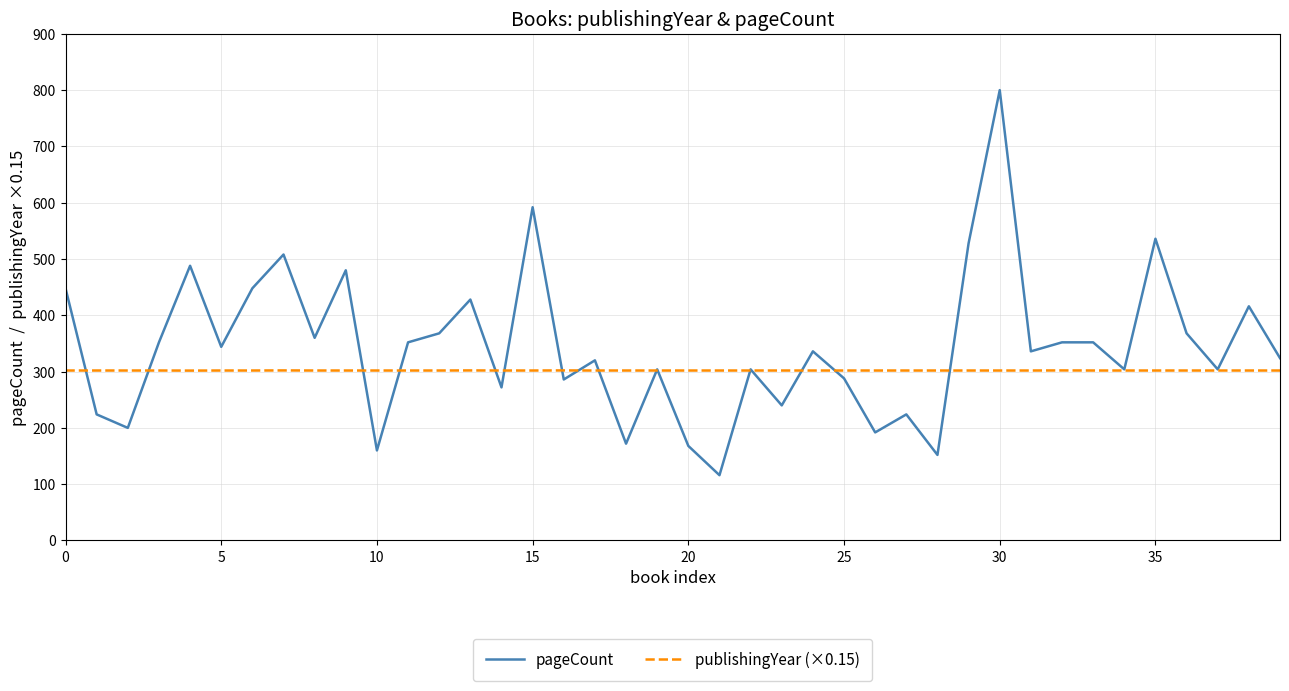

What is the maximum value for pageCount?

800.0